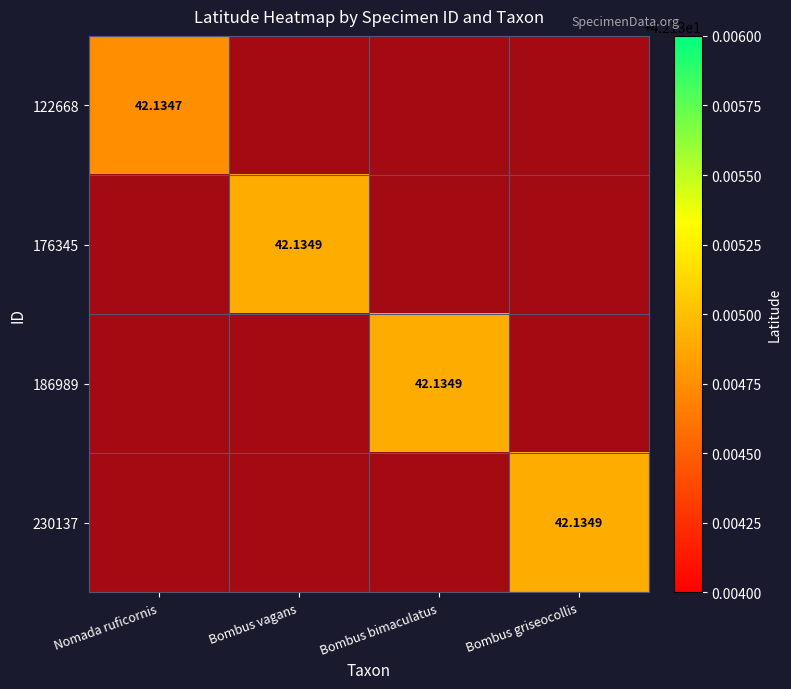

Rank the series by their average value, from lowest to highest.

122668, 176345, 186989, 230137